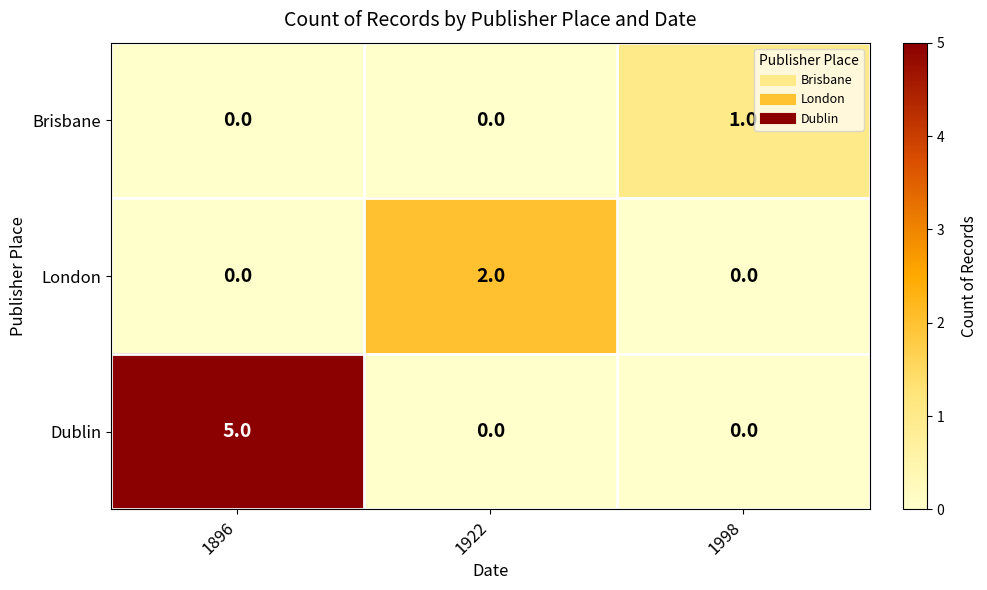

Is it true that London equals 1 at 1998?

False